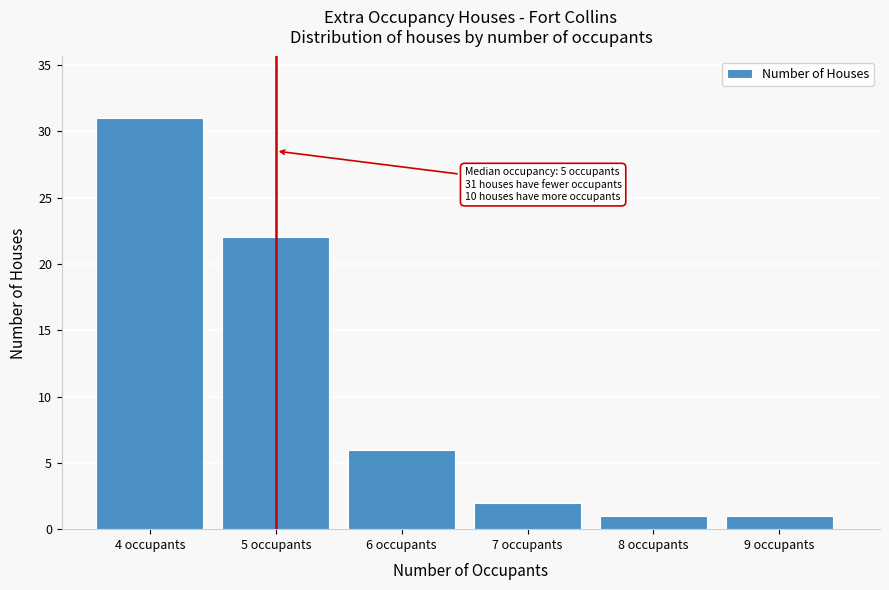

Over which range of the x-axis is the bar tallest?

3.5 to 4.5